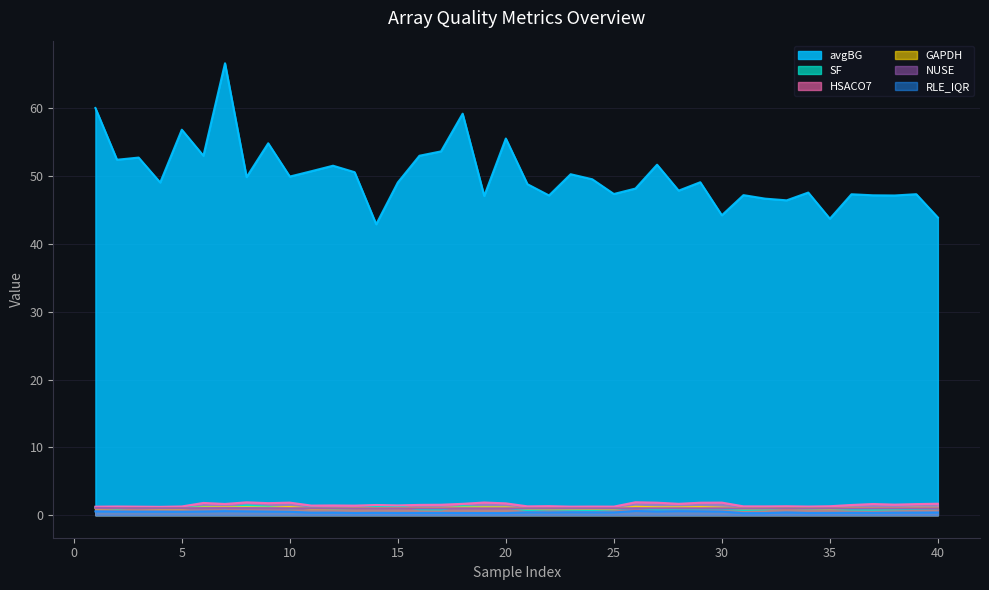

At 26, list the series in order from smallest to largest.

RLE_IQR, NUSE, SF, GAPDH, HSACO7, avgBG